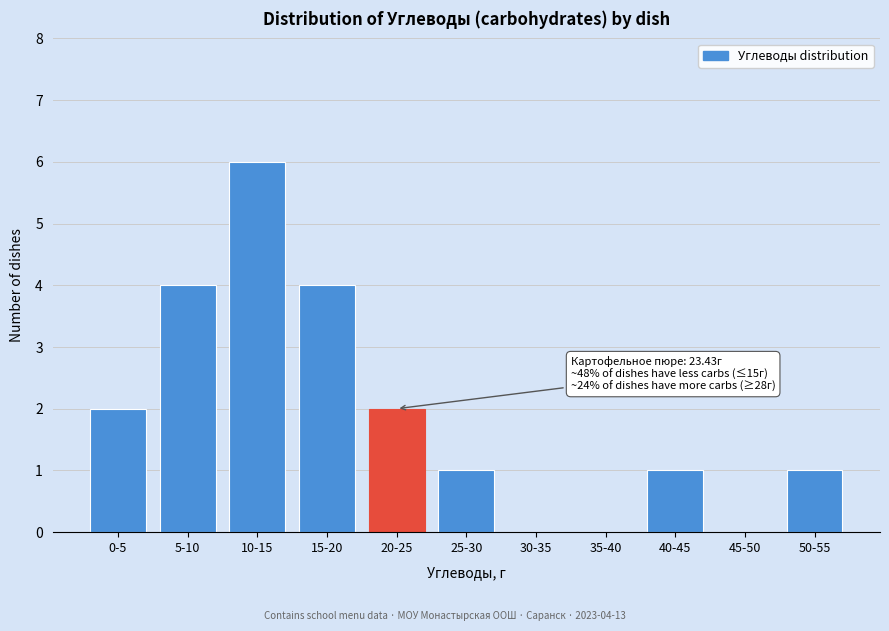

Reading left to right, what are all the values shown in this chart?

0-5=2	5-10=4	10-15=6	15-20=4	20-25=2	25-30=1	30-35=0	35-40=0	40-45=1	45-50=0	50-55=1